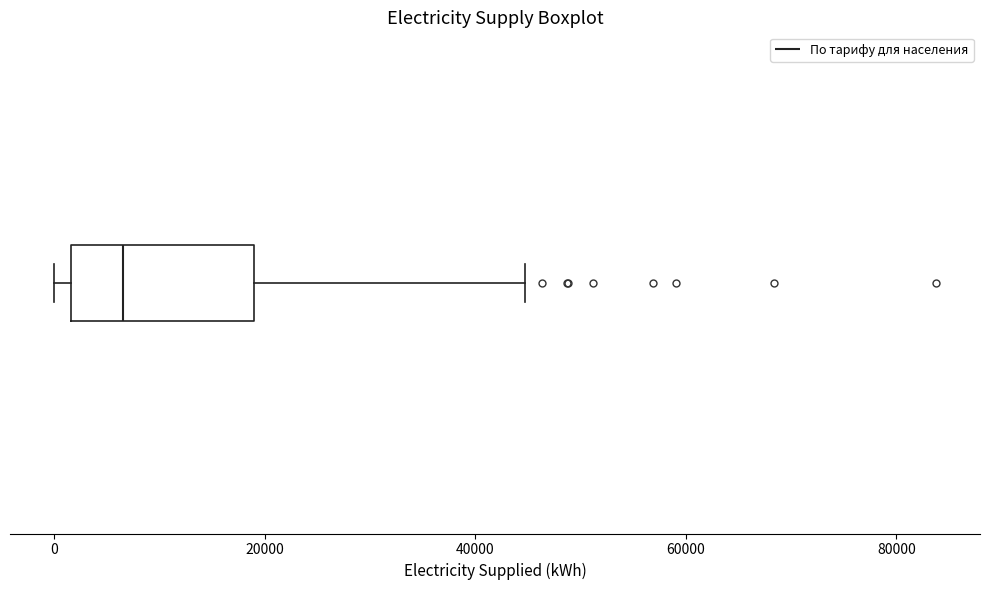

Transcribe this box plot: give where the median line is, the range the box spans, and where the two whiskers end, as read against the x-axis. The values are not printed on the chart, so give them approximately, as read against the axis.

median 6000, box 2000 to 20000, whiskers 0 to 44000